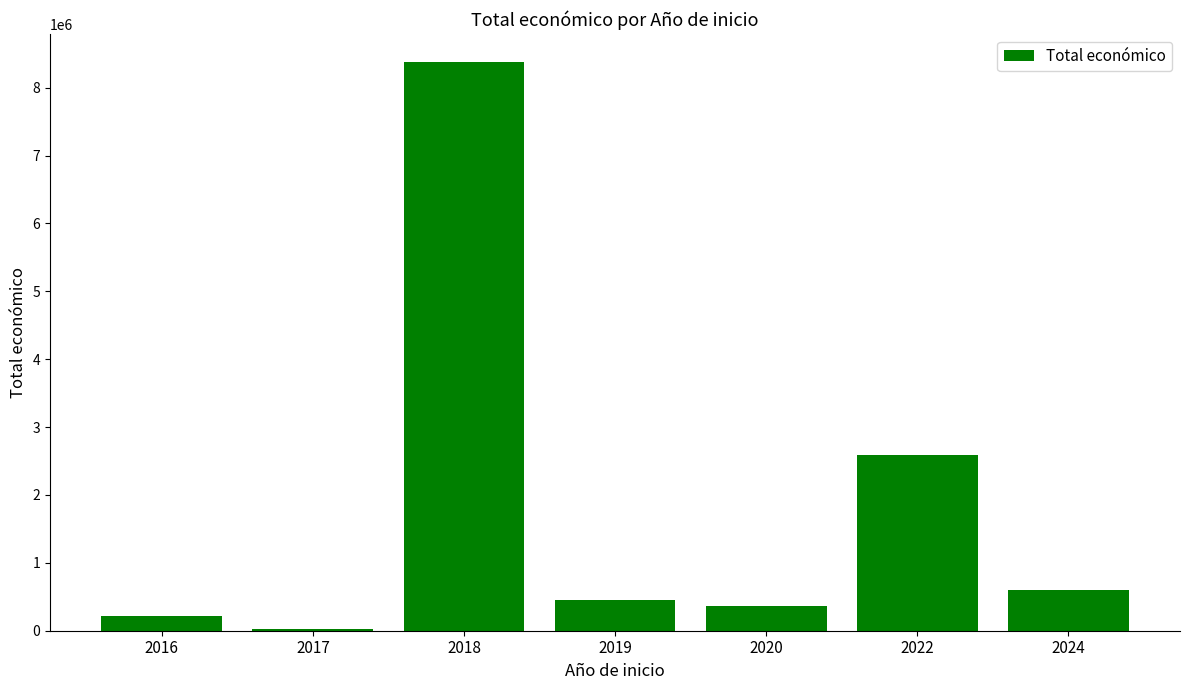

What is the sum of all values?

12594244